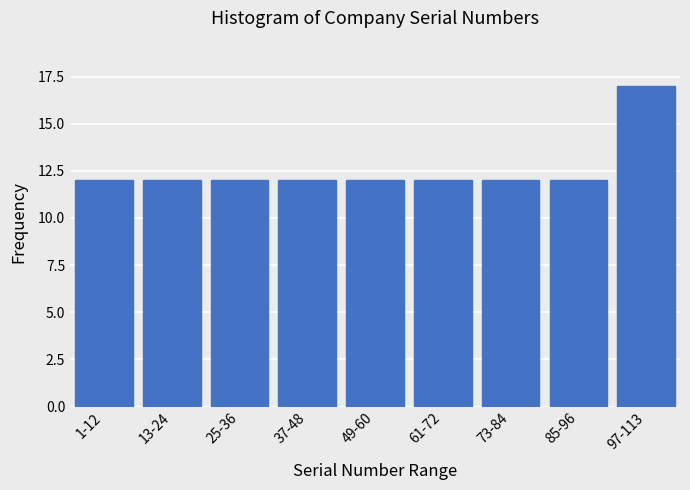

Reading left to right, what are all the values shown in this chart?

1-12=12	13-24=12	25-36=12	37-48=12	49-60=12	61-72=12	73-84=12	85-96=12	97-113=17